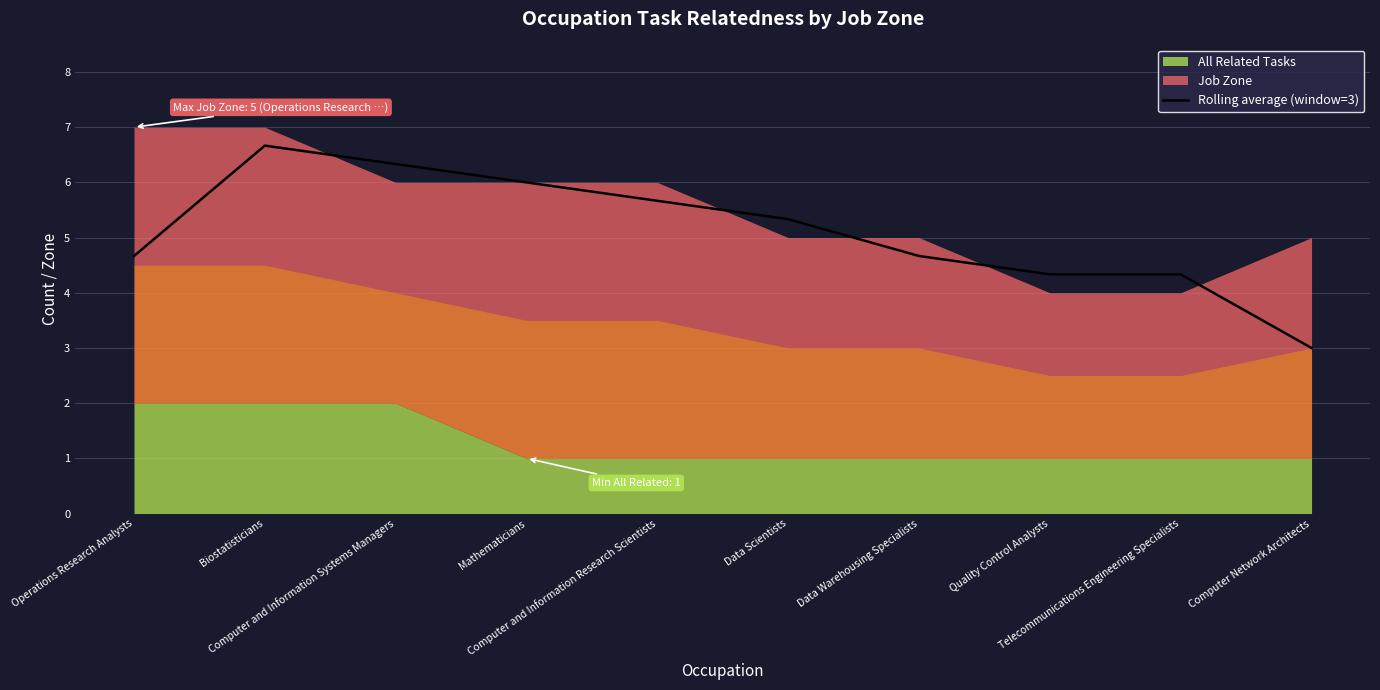

How many data points are above 5?

5